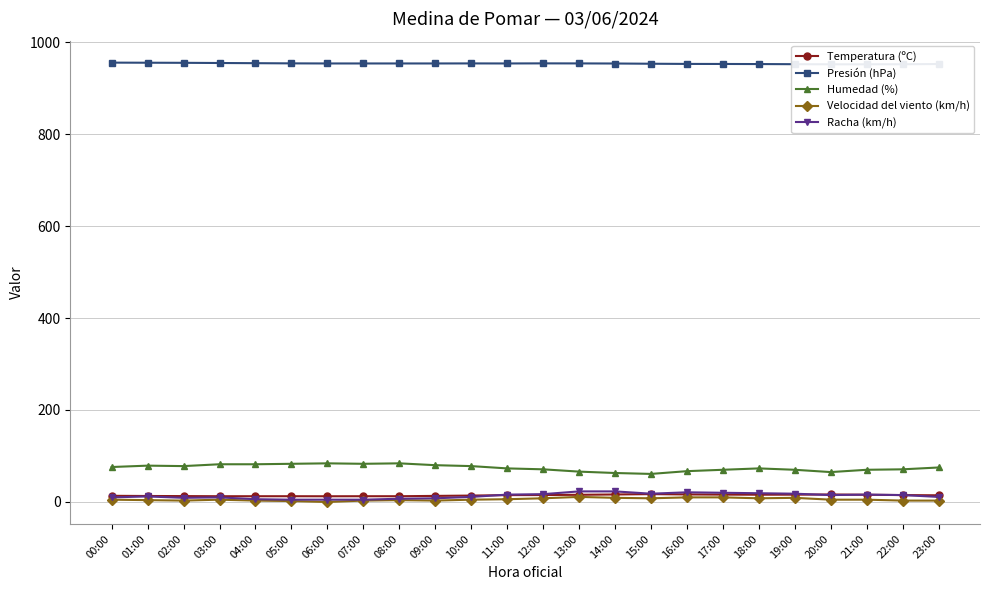

True or false: Humedad (%) has a value of 82.0 at 04:00.

True